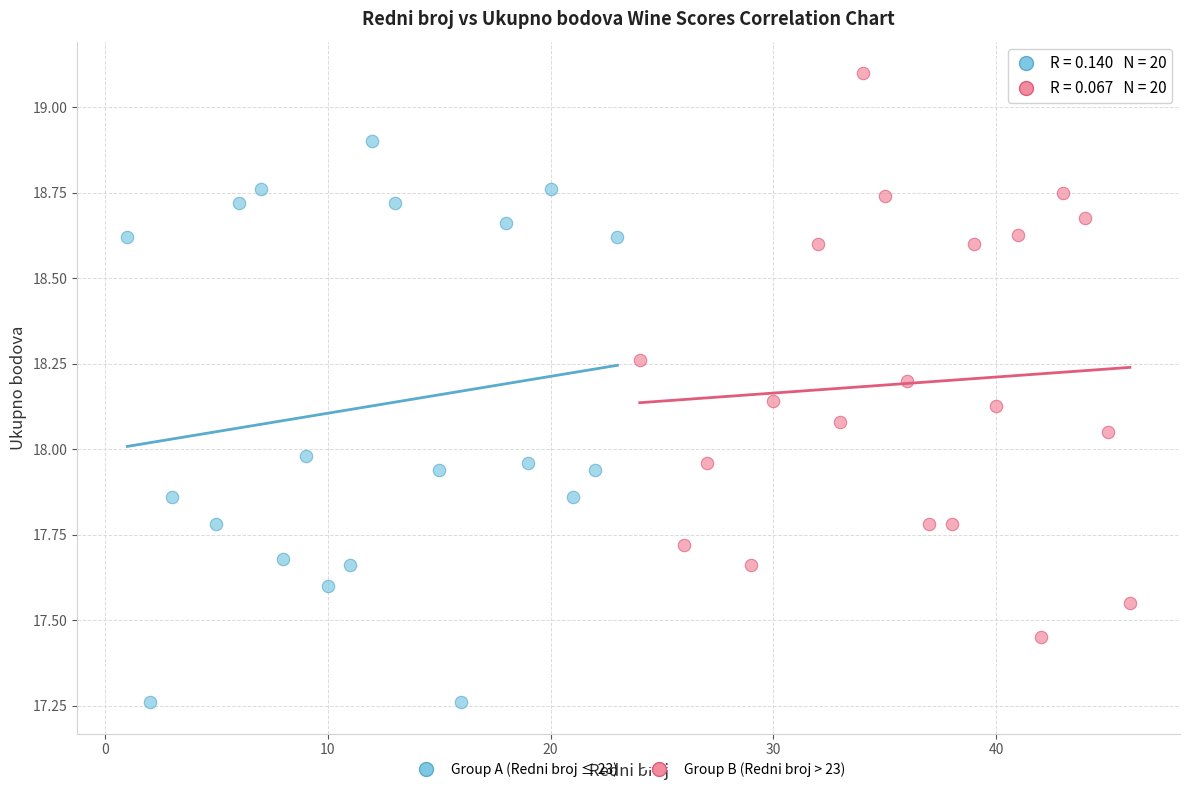

What are all the series names shown in the legend?

Group A (Redni broj ≤ 23), Group B (Redni broj > 23)